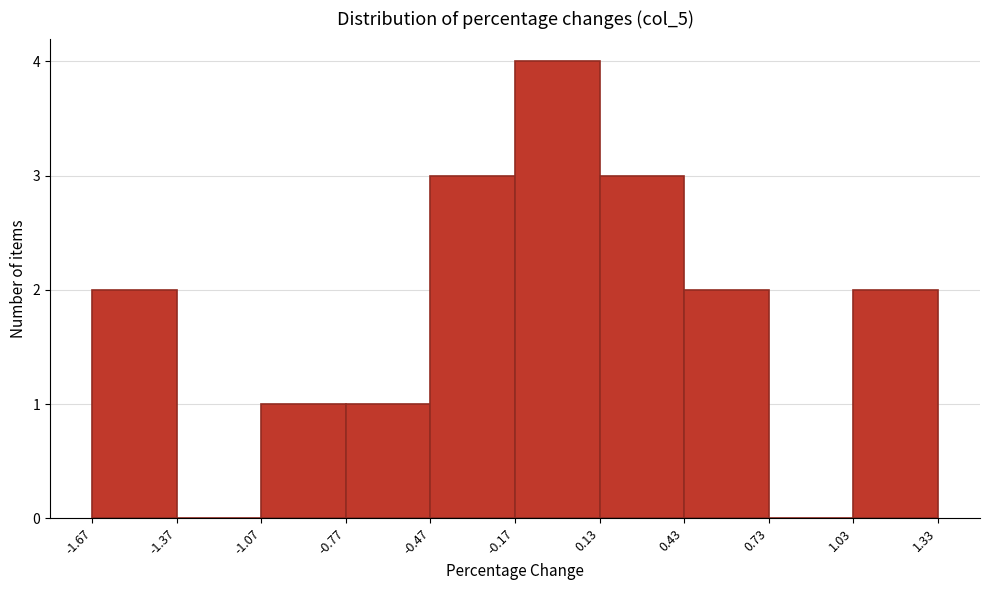

How tall is the bar that spans -1.67 to -1.37 on the x-axis? The values are not printed on the chart, so give them approximately, as read against the axis.

2